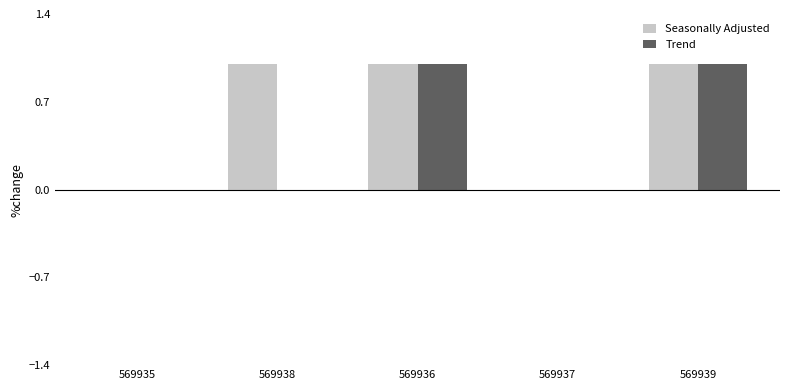

Which series has the largest total across all categories?

Seasonally Adjusted